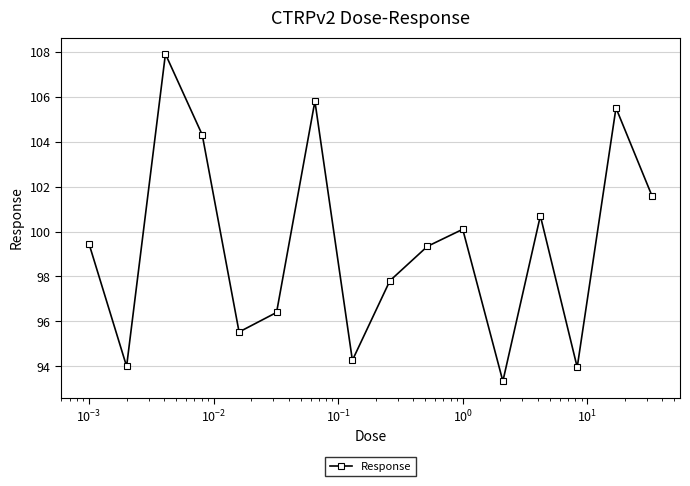

Reading right to left, list all the values displayed in this chart.

101.6	105.5	94.0	100.7	93.3	100.1	99.3	97.8	94.3	105.8	96.4	95.5	104.3	107.9	94.0	99.4